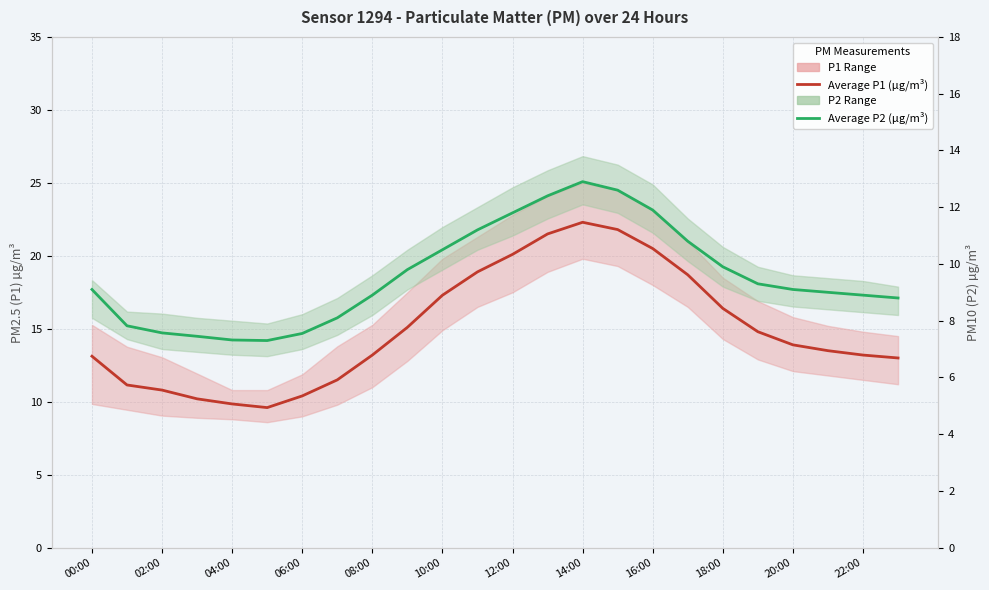

List the series in order of their overall mean, highest first.

Average P1 (µg/m³), Average P2 (µg/m³)